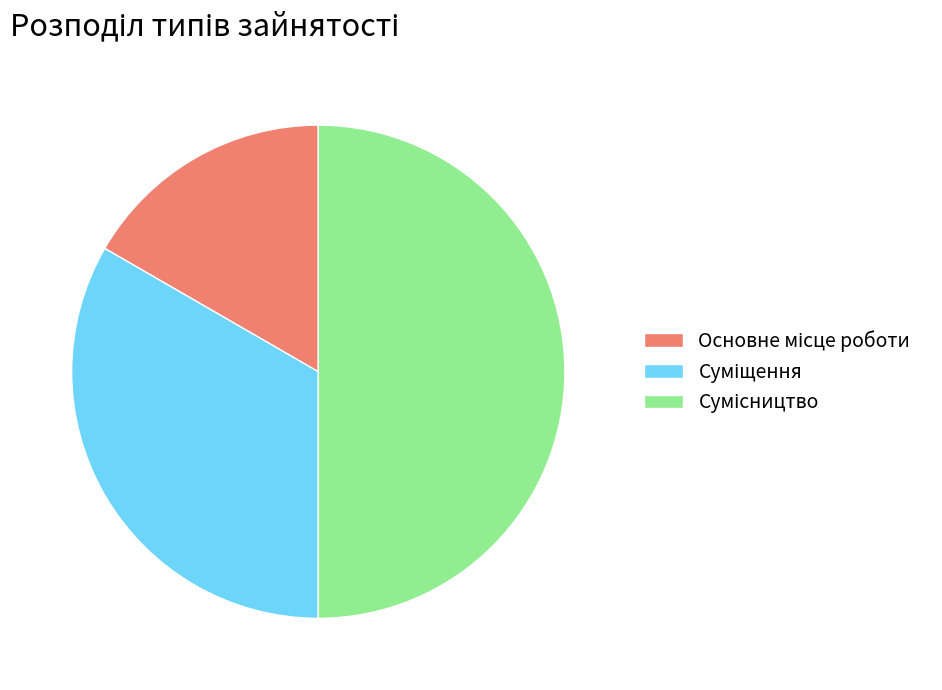

Does any single category account for the majority?

No